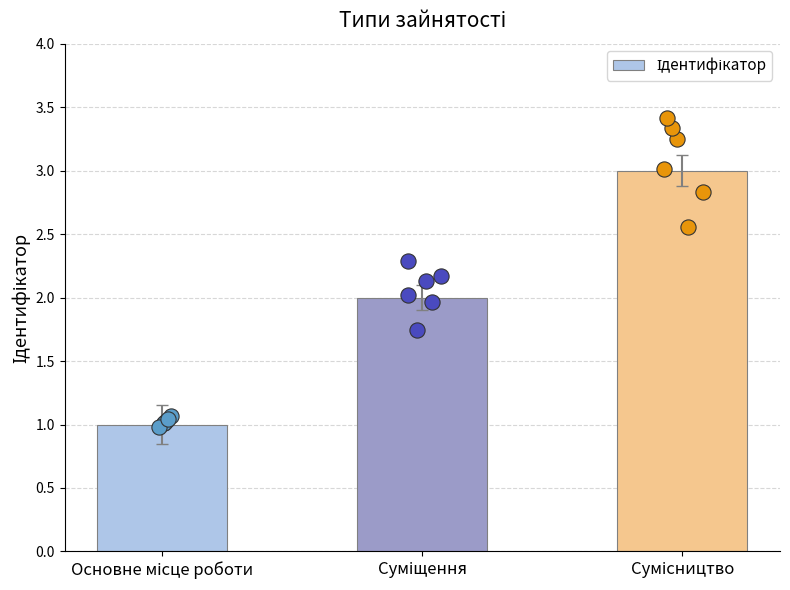

What is the change in value from Суміщення to Сумісництво?

+1